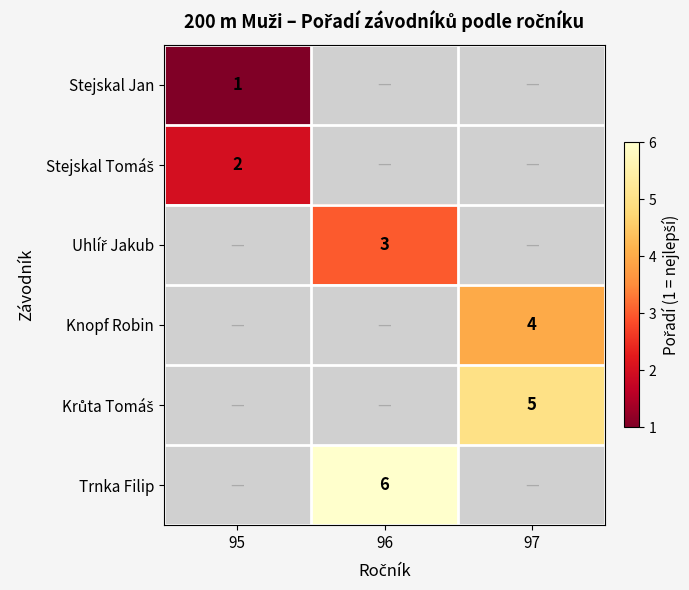

Which label corresponds to the largest value in the chart?

96